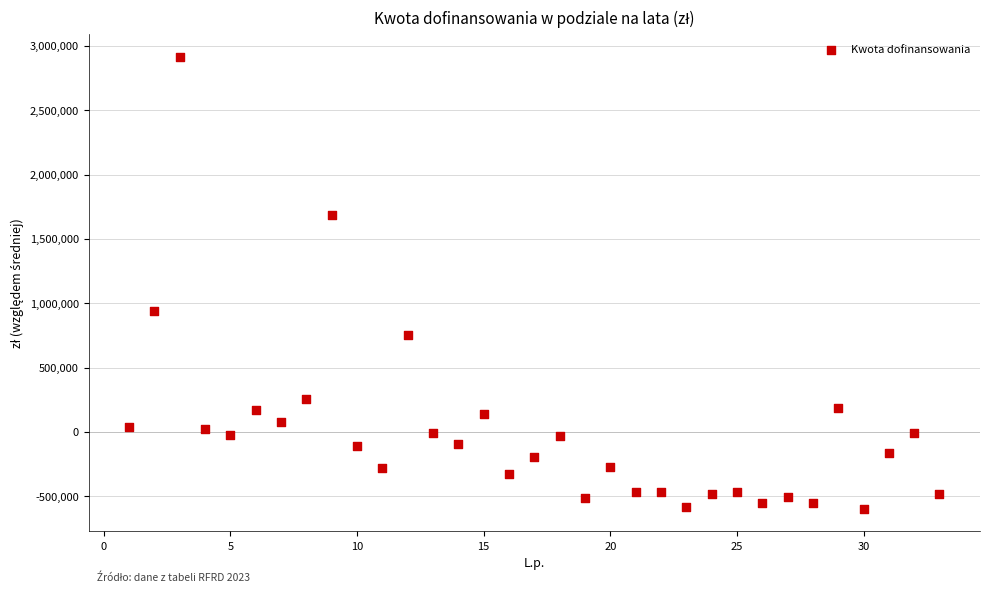

What is the range of X values (max minus min)?

32.0